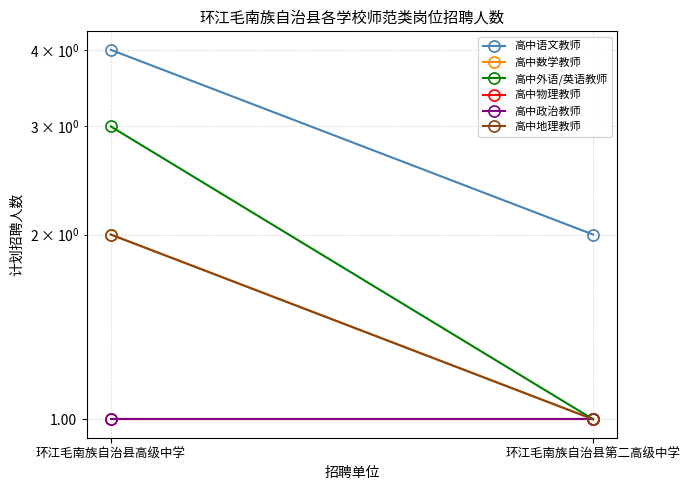

Reading left to right, what are all the values shown in this chart?

高中语文教师: 环江毛南族自治县高级中学=4	环江毛南族自治县第二高级中学=2
高中数学教师: 环江毛南族自治县高级中学=2	环江毛南族自治县第二高级中学=1
高中外语/英语教师: 环江毛南族自治县高级中学=3	环江毛南族自治县第二高级中学=1
高中物理教师: 环江毛南族自治县高级中学=1	环江毛南族自治县第二高级中学=1
高中政治教师: 环江毛南族自治县高级中学=1	环江毛南族自治县第二高级中学=1
高中地理教师: 环江毛南族自治县高级中学=2	环江毛南族自治县第二高级中学=1